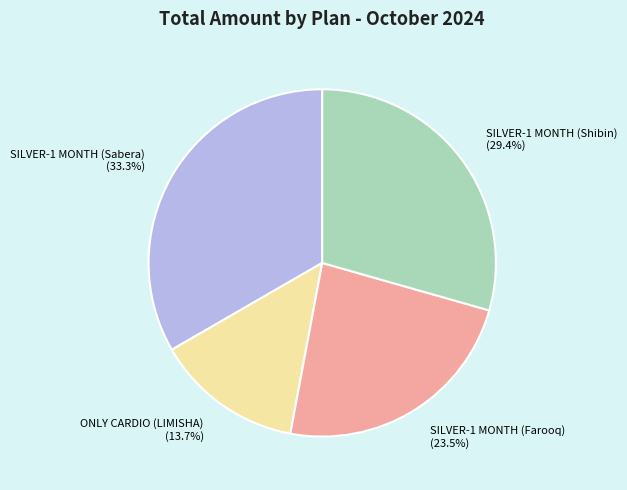

Between SILVER-1 MONTH (Farooq) and SILVER-1 MONTH (Shibin), which is larger?

SILVER-1 MONTH (Shibin)